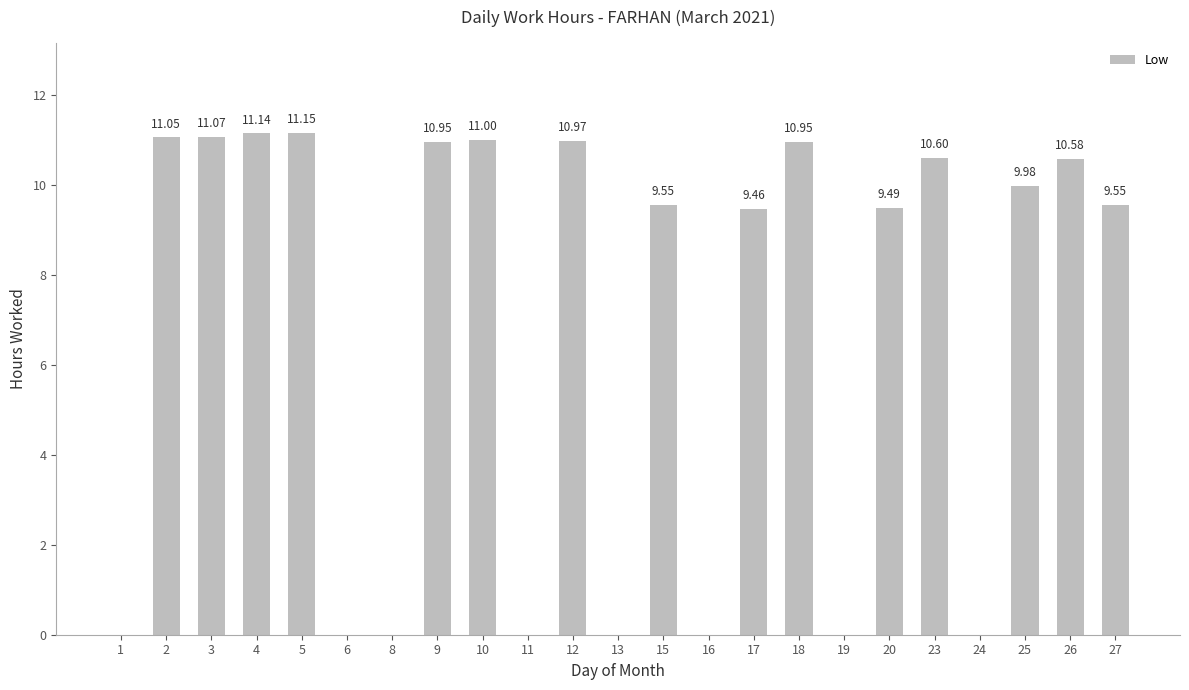

What is the sum of all values?

157.5